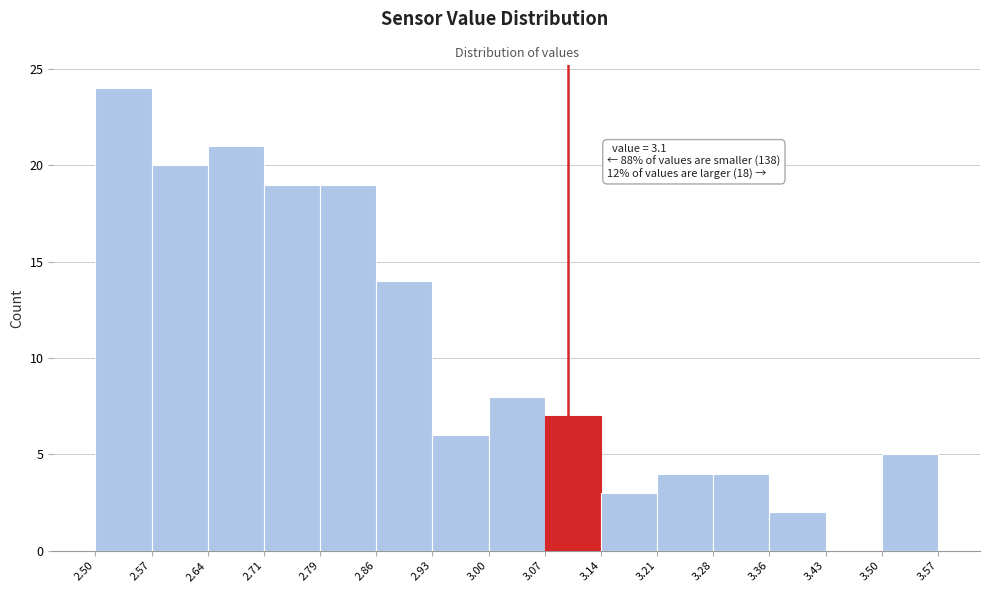

Over which range of the x-axis is the bar tallest?

2.50 to 2.57